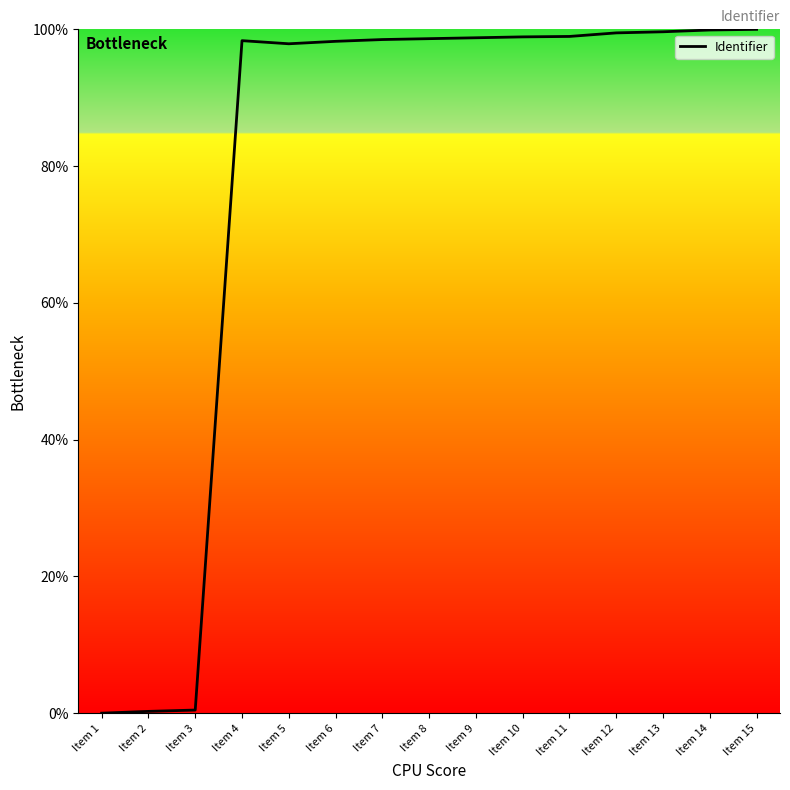

What is the difference between the maximum and minimum values?

100.0